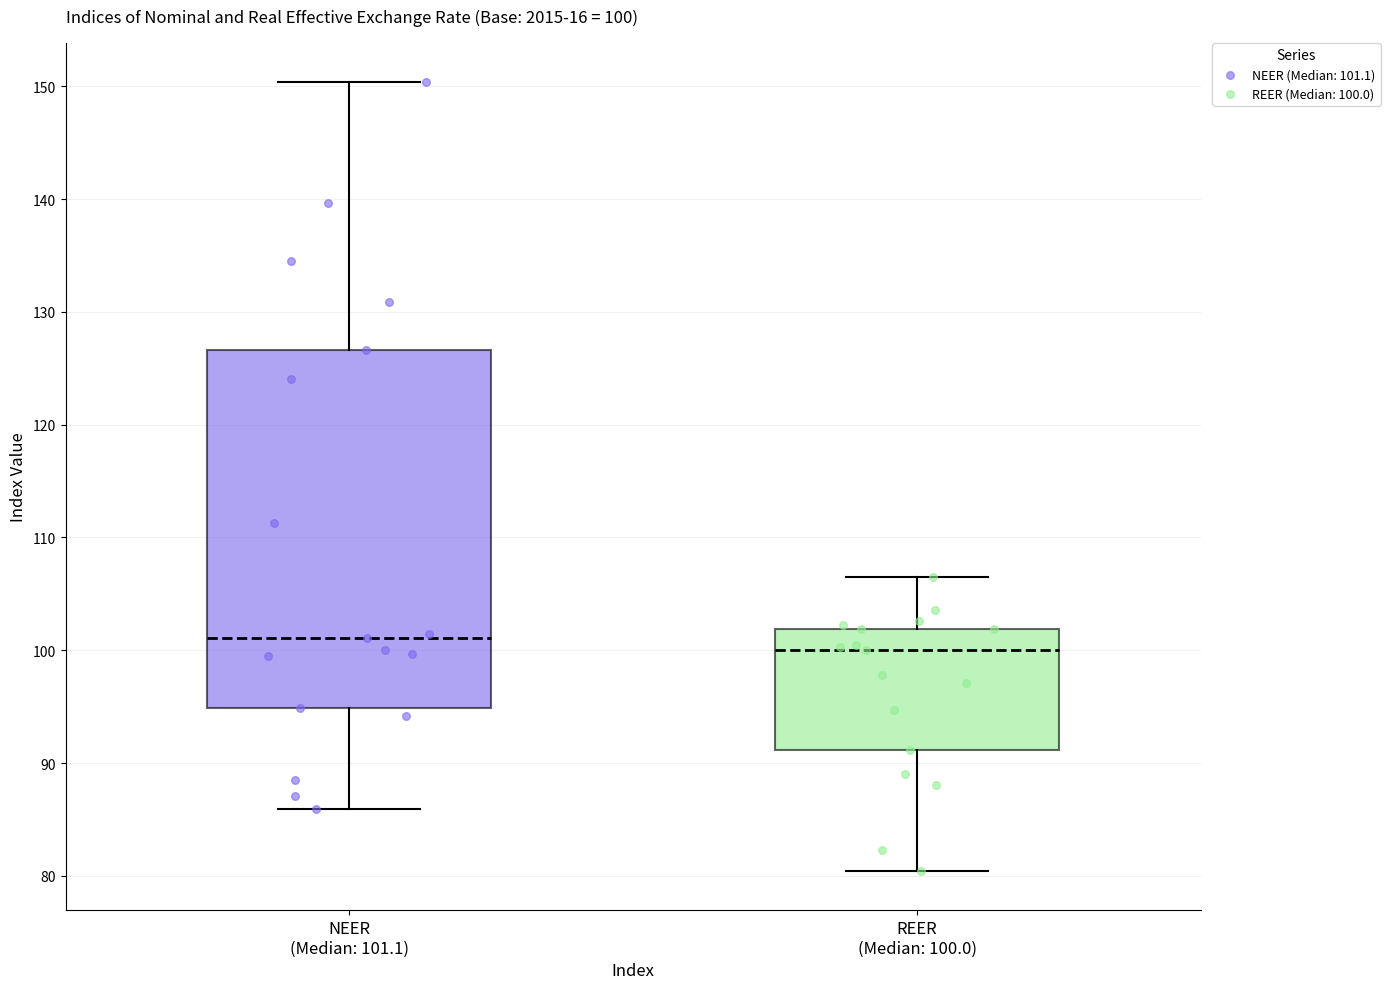

Which box's median line is the highest?

NEER (Median: 101.1)